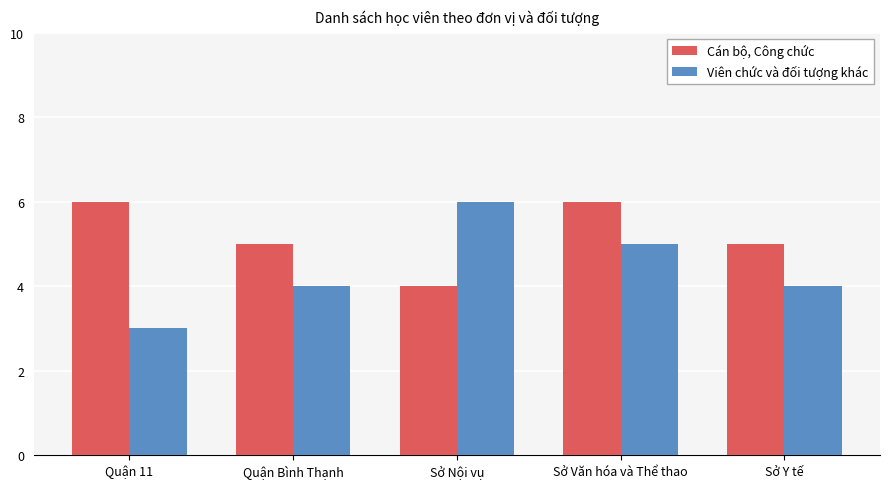

What are all the series names shown in the legend?

Cán bộ, Công chức, Viên chức và đối tượng khác